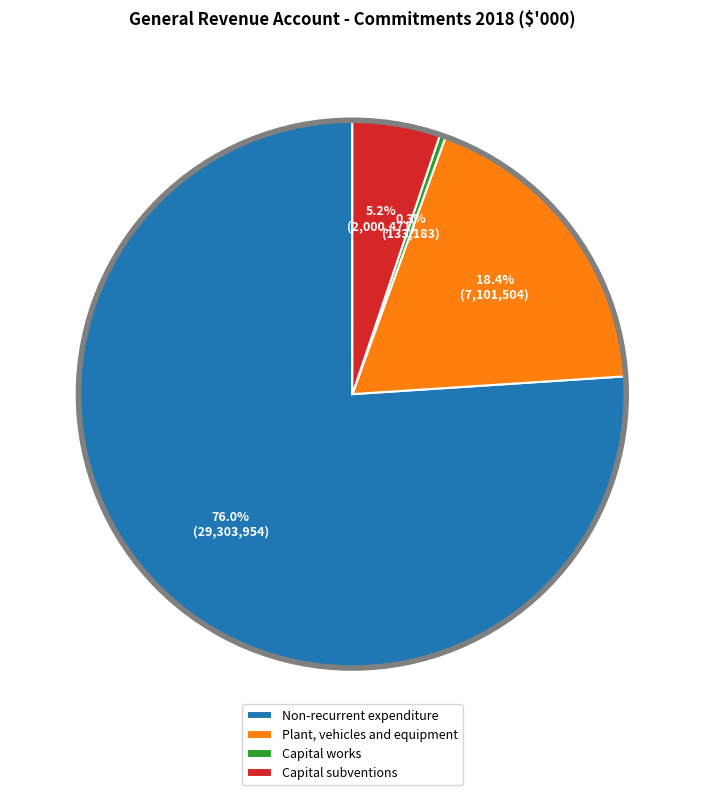

Which has a higher value, Non-recurrent expenditure or Plant, vehicles and equipment?

Non-recurrent expenditure